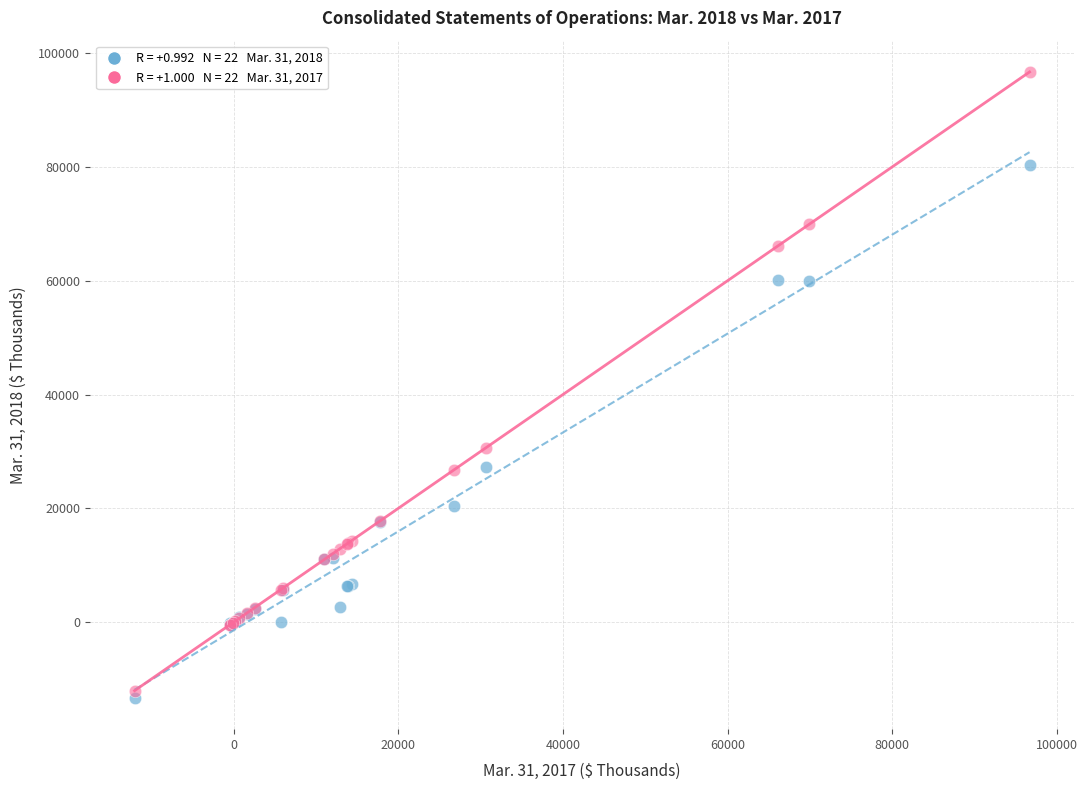

Across all series, what Y value is closest to 41685?

30596